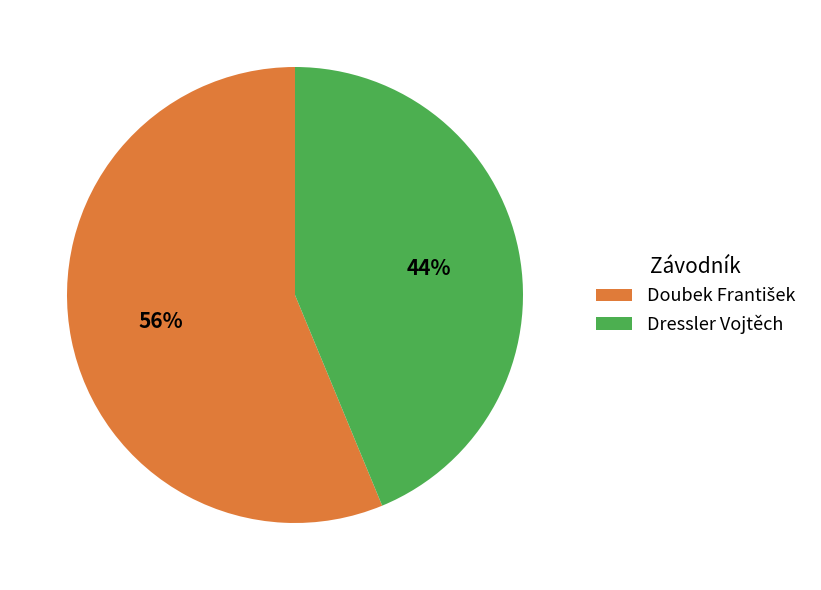

To the nearest percent, what is the average slice percentage?

50%